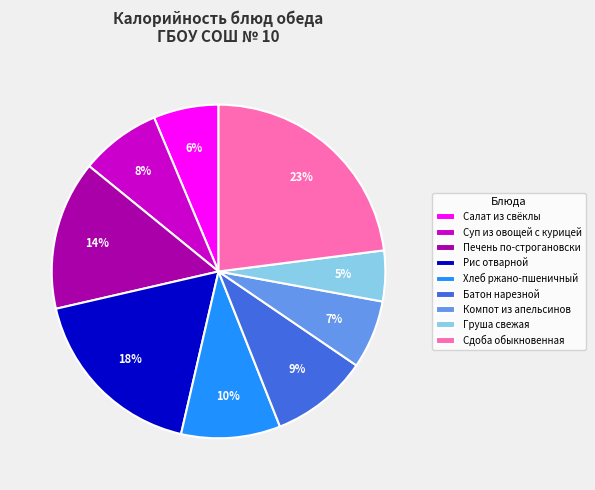

Count the number of slices in the pie.

9